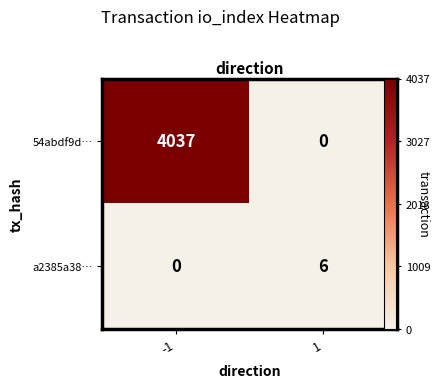

How many values in the a2385a38… series are below 6?

1